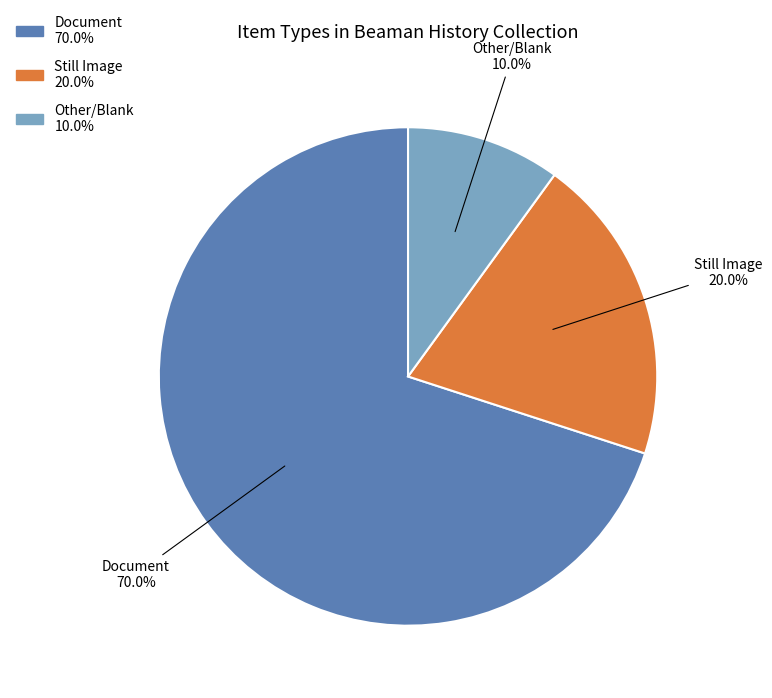

To the nearest percent, what percentage of the pie is Still Image?

20%